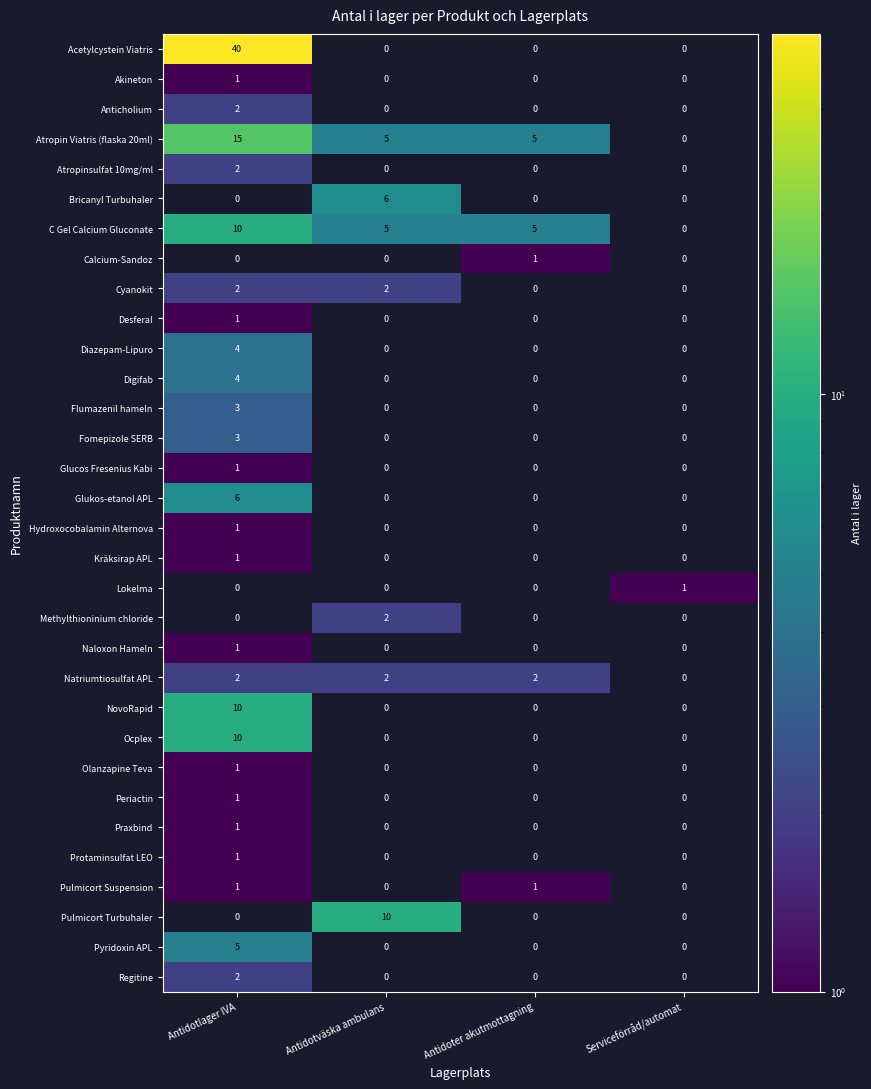

At how many categories does at least one series exceed 19?

1